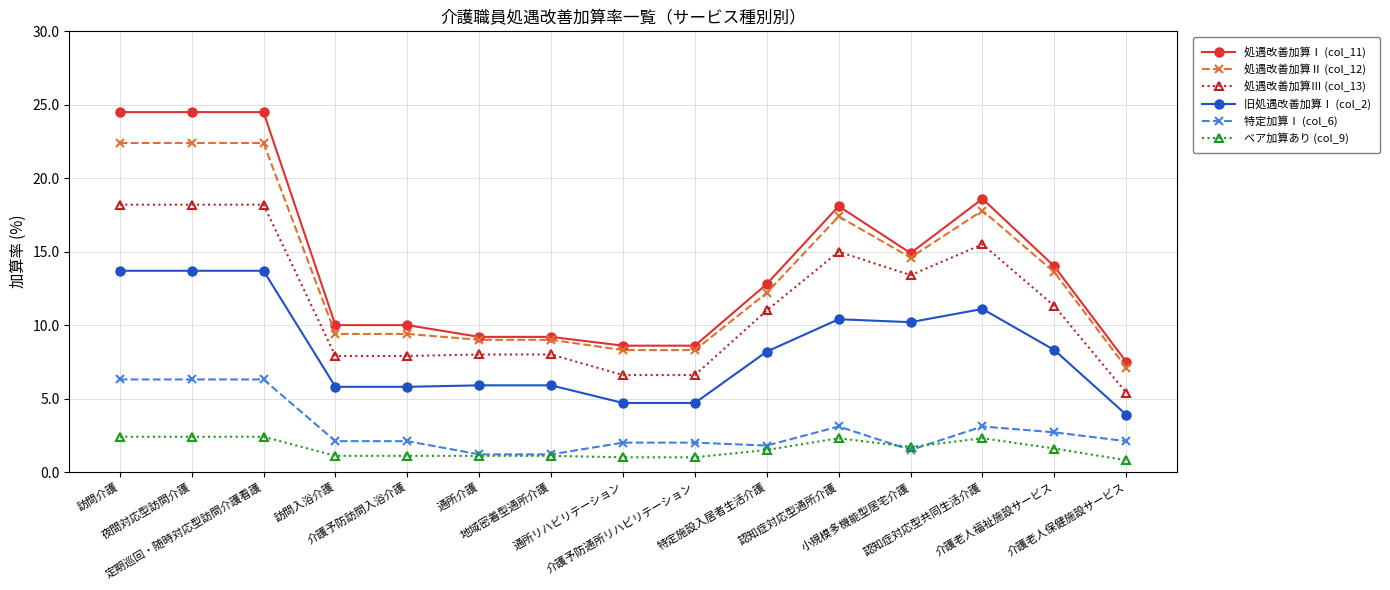

Does the chart have visible grid lines?

Yes